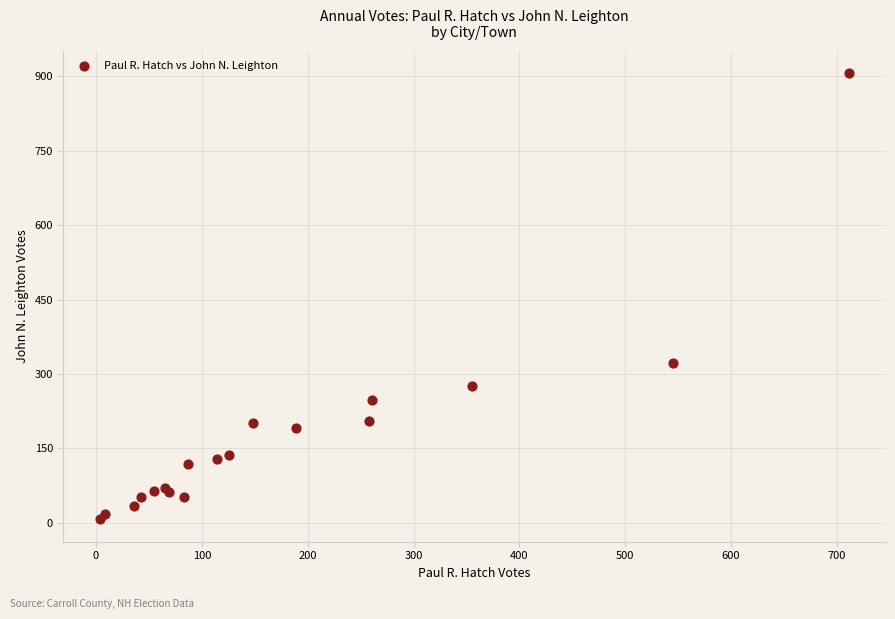

What Y value in the scatter plot is closest to 456?

323